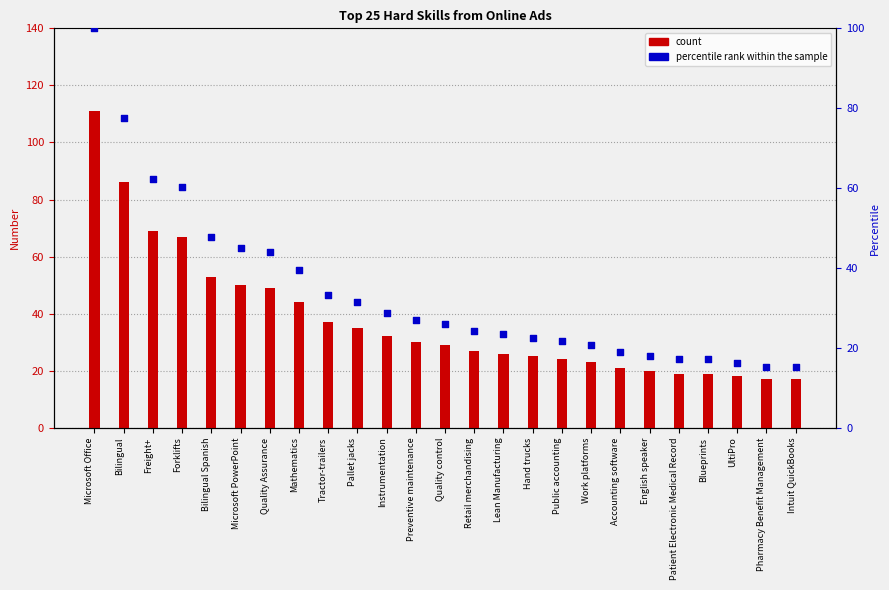

Which series contains the highest Y value?

count